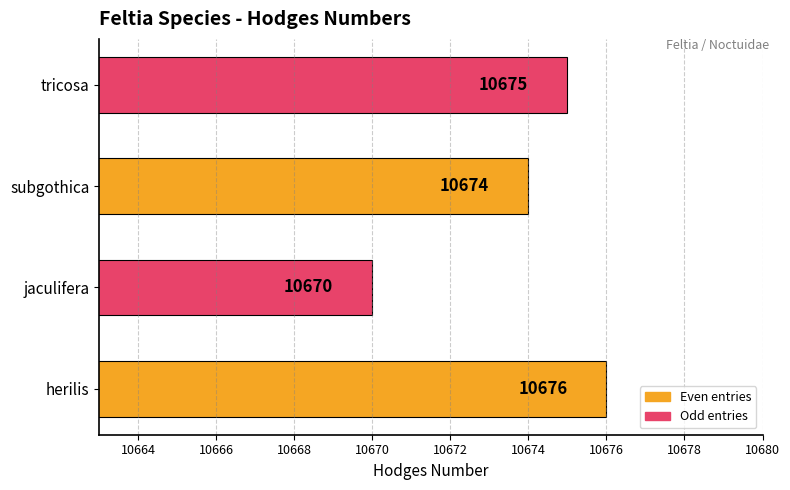

How many values are between 10674 and 10676?

3